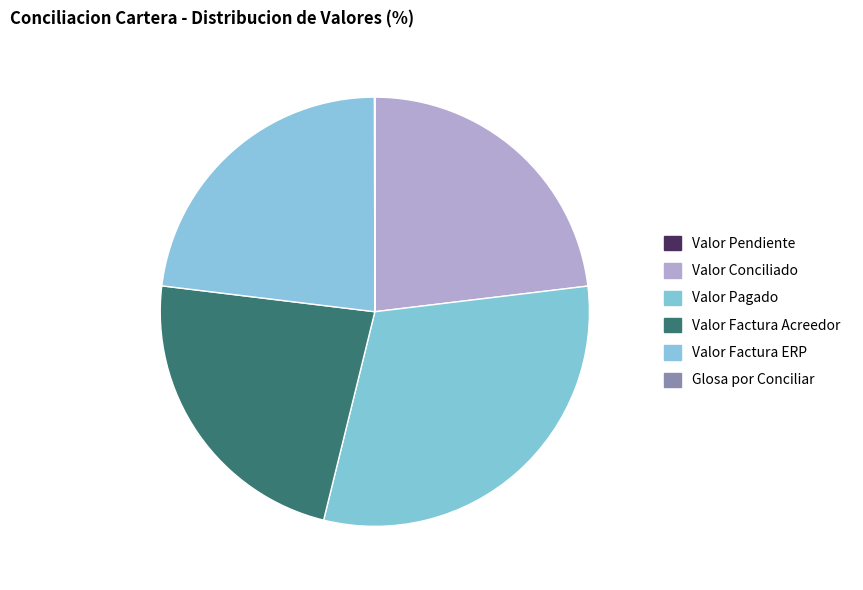

Combined, do Valor Conciliado and Valor Pagado account for over 50%?

Yes